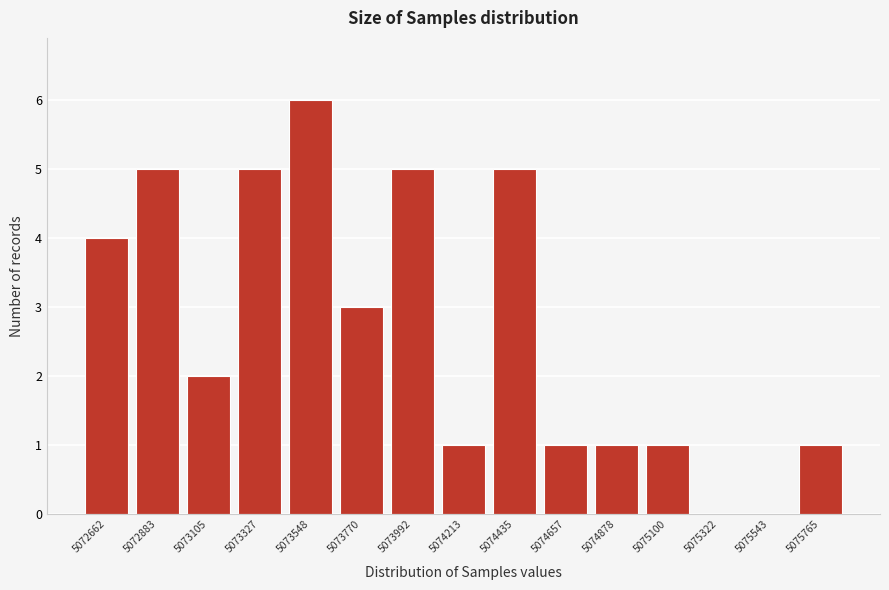

Reading left to right, transcribe all the data shown in this chart.

5072662=4	5072883=5	5073105=2	5073327=5	5073548=6	5073770=3	5073992=5	5074213=1	5074435=5	5074657=1	5074878=1	5075100=1	5075322=0	5075543=0	5075765=1